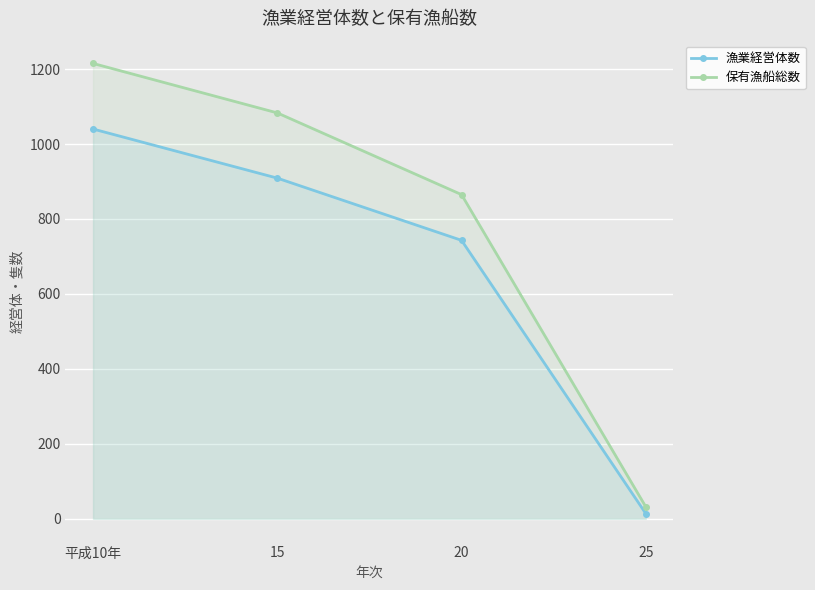

Between 平成10年 and 15, which is larger?

平成10年